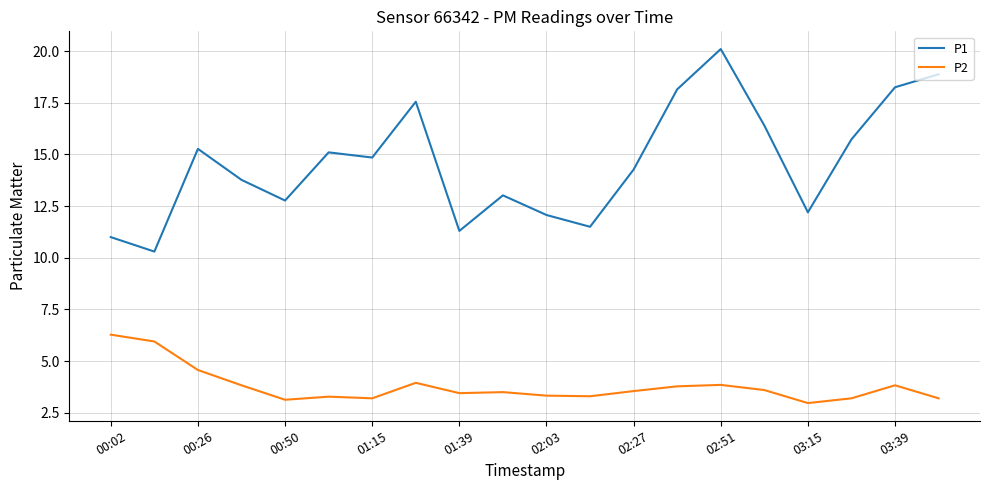

What is the smallest value displayed?

3.0